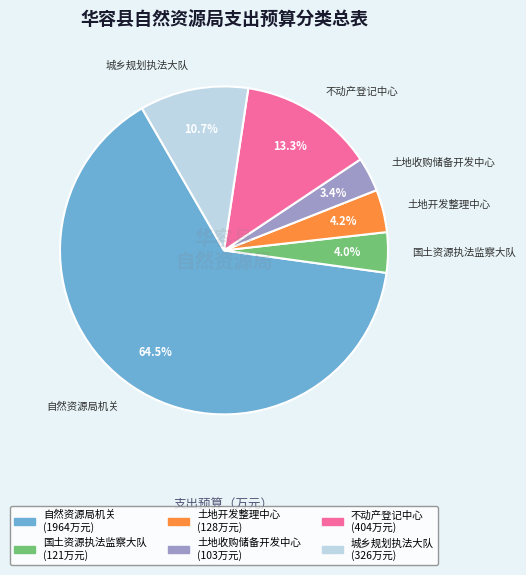

Does 自然资源局机关 represent more than half of the total?

Yes